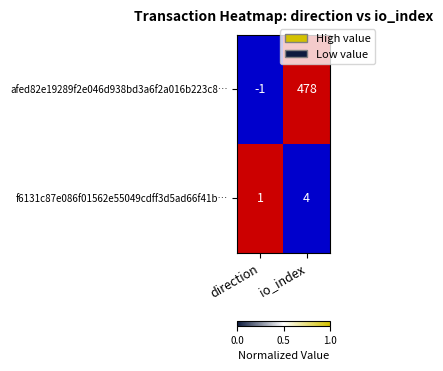

Reading left to right, list all the values displayed in this chart.

afed82e19289f2e046d938bd3a6f2a016b223c8…: -1	478
f6131c87e086f01562e55049cdff3d5ad66f41b…: 1	4